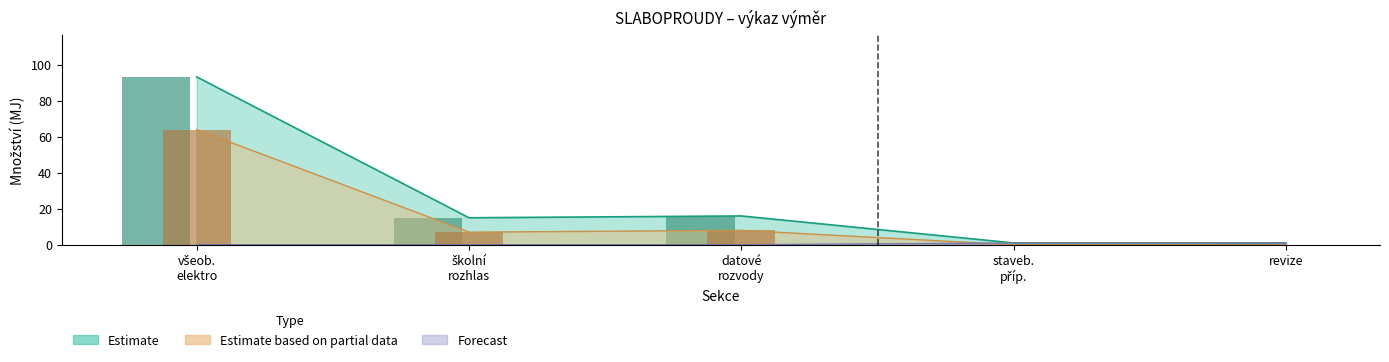

Where does the Množství (Estimate) series first go above 15?

všeob. elektro